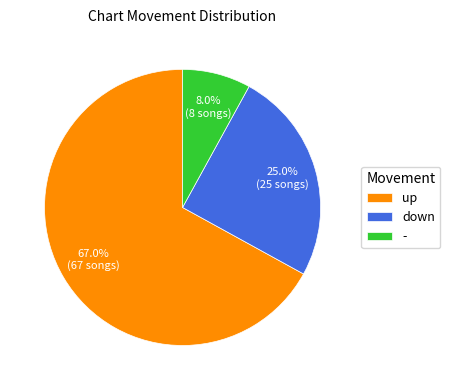

Is it true that - is 8% of the pie?

True